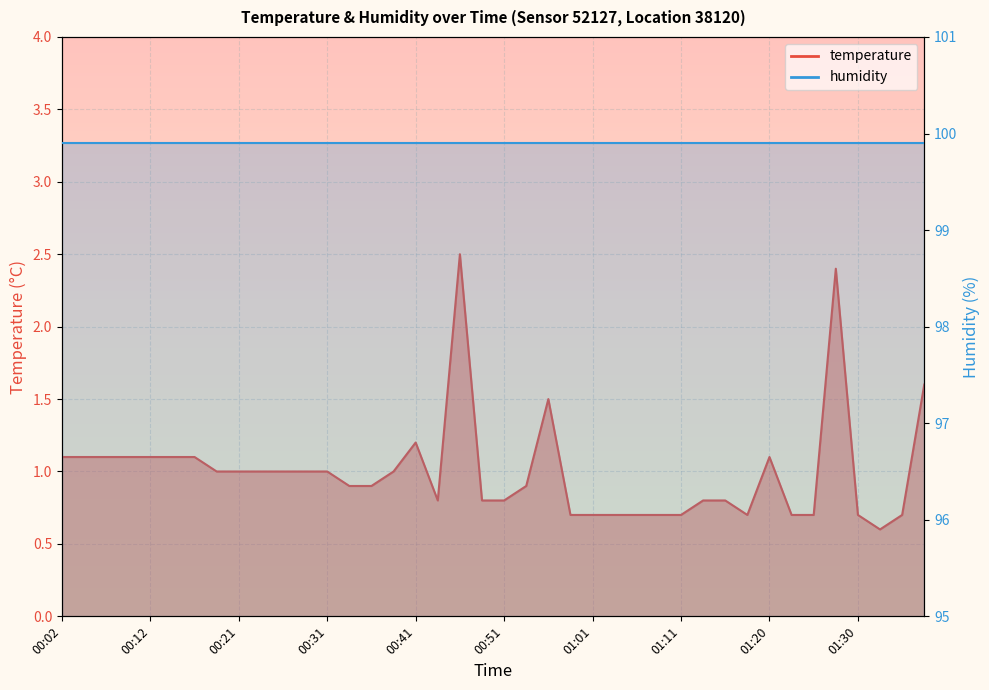

Rank the categories by value from lowest to highest.

01:33, 00:58, 01:01, 01:03, 01:06, 01:08, 01:11, 01:18, 01:23, 01:25, 01:30, 01:35, 00:44, 00:49, 00:51, 01:13, 01:16, 00:34, 00:36, 00:54, 00:19, 00:21, 00:24, 00:26, 00:29, 00:31, 00:39, 00:02, 00:04, 00:07, 00:09, 00:12, 00:14, 00:17, 01:20, 00:41, 00:56, 01:37, 01:28, 00:46